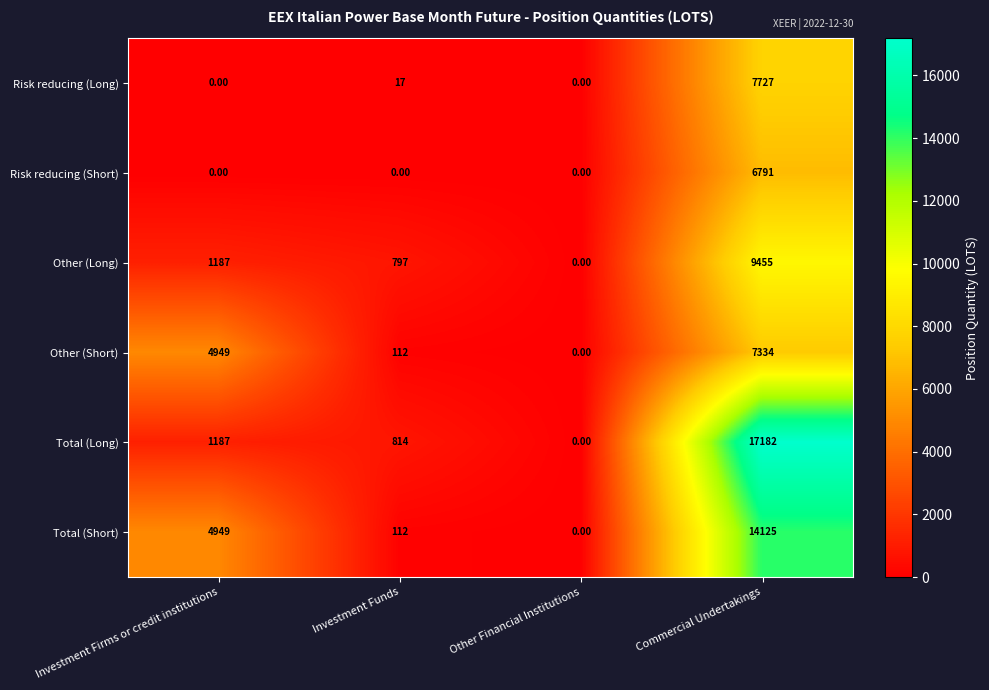

Which category has the highest value in the Risk reducing (Short) series?

Commercial Undertakings